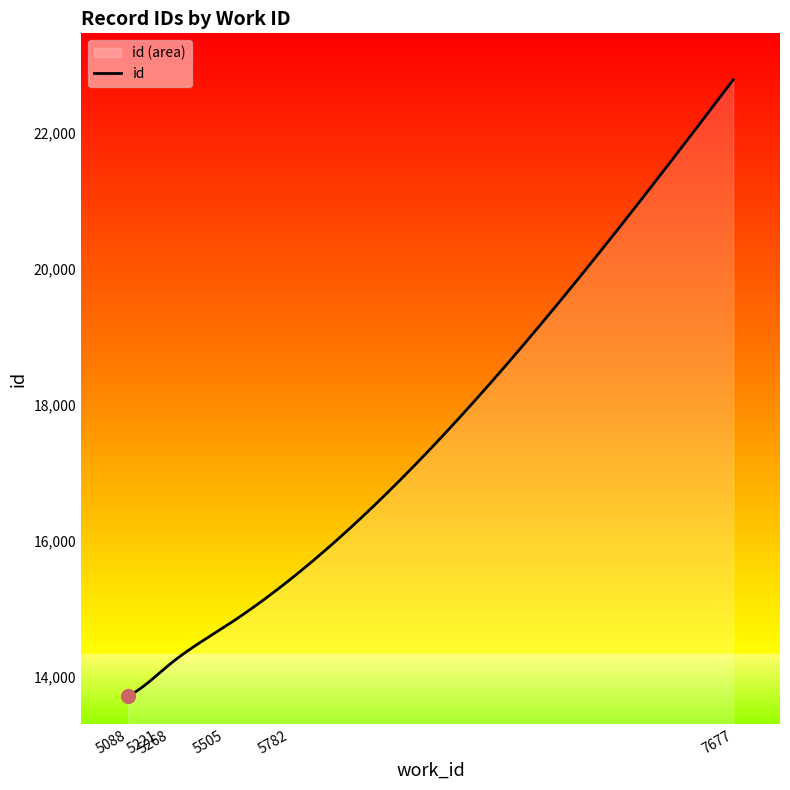

What is the maximum value shown in the chart?

22778.0